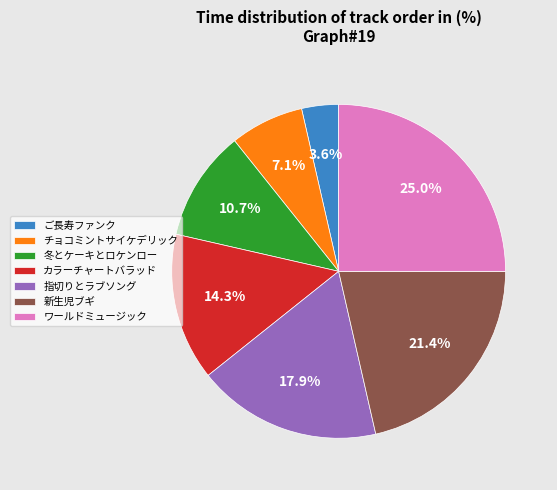

Approximately how many times larger is the value at 冬とケーキとロケンロー compared to 指切りとラブソング?

0.6